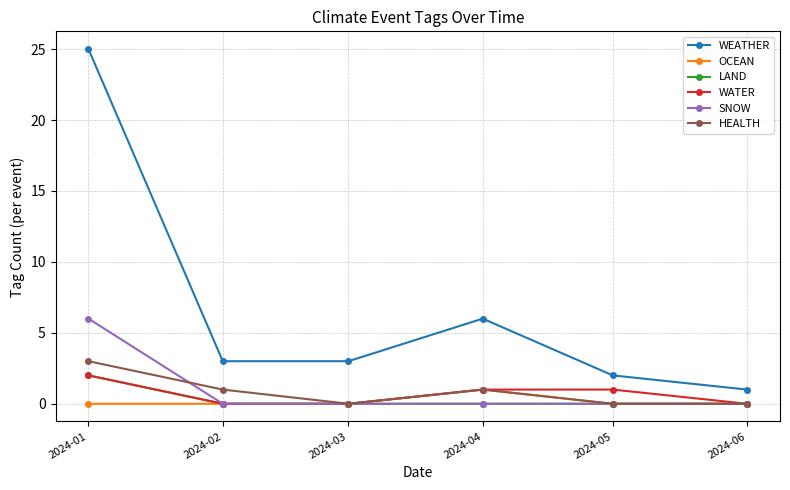

True or false: LAND has more than 2 points higher than both neighbors.

False